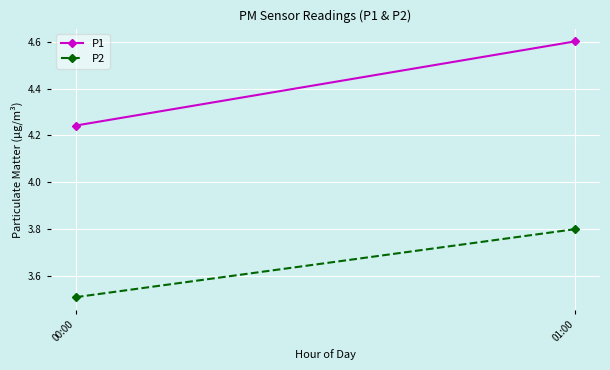

At how many categories does at least one series exceed 4?

2